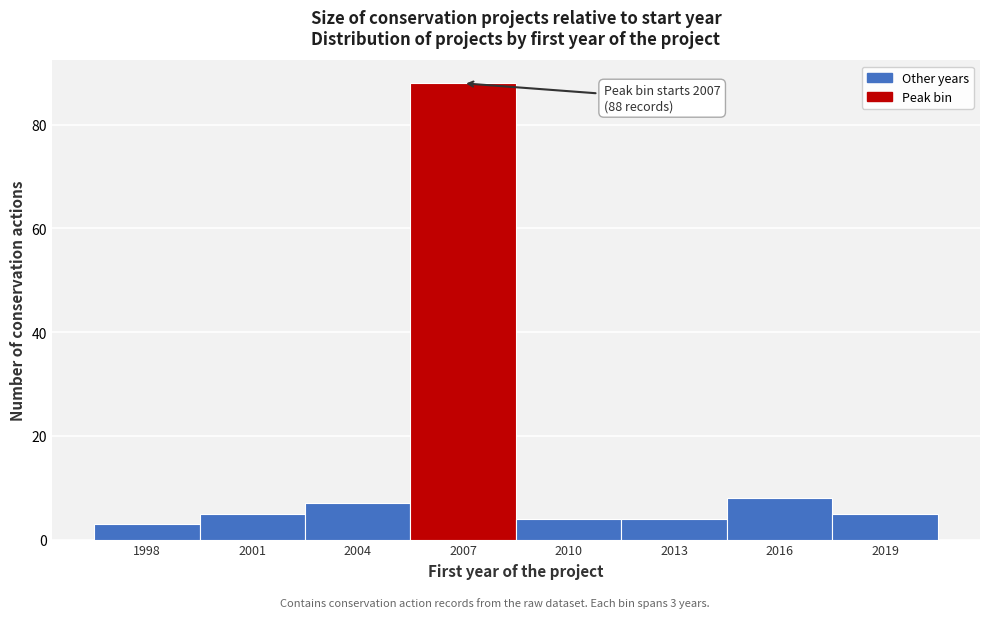

Reading left to right, transcribe all the data shown in this chart.

3	5	7	88	4	4	8	5